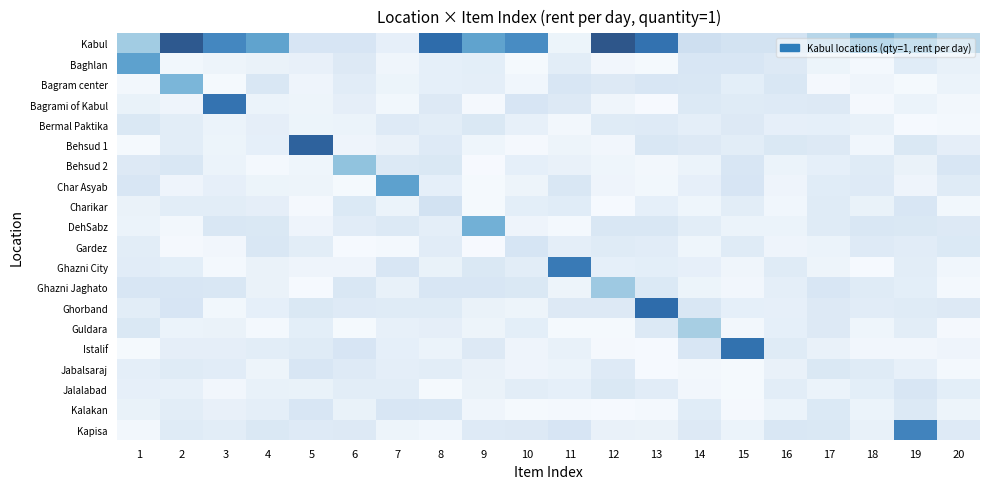

Rank the series by their maximum value, from lowest to highest.

Bermal Paktika, Jalalabad, Jabalsaraj, Kalakan, Gardez, Charikar, Guldara, Ghazni Jaghato, Behsud 2, Bagram center, DehSabz, Char Asyab, Baghlan, Kapisa, Ghazni City, Bagrami of Kabul, Istalif, Ghorband, Behsud 1, Kabul